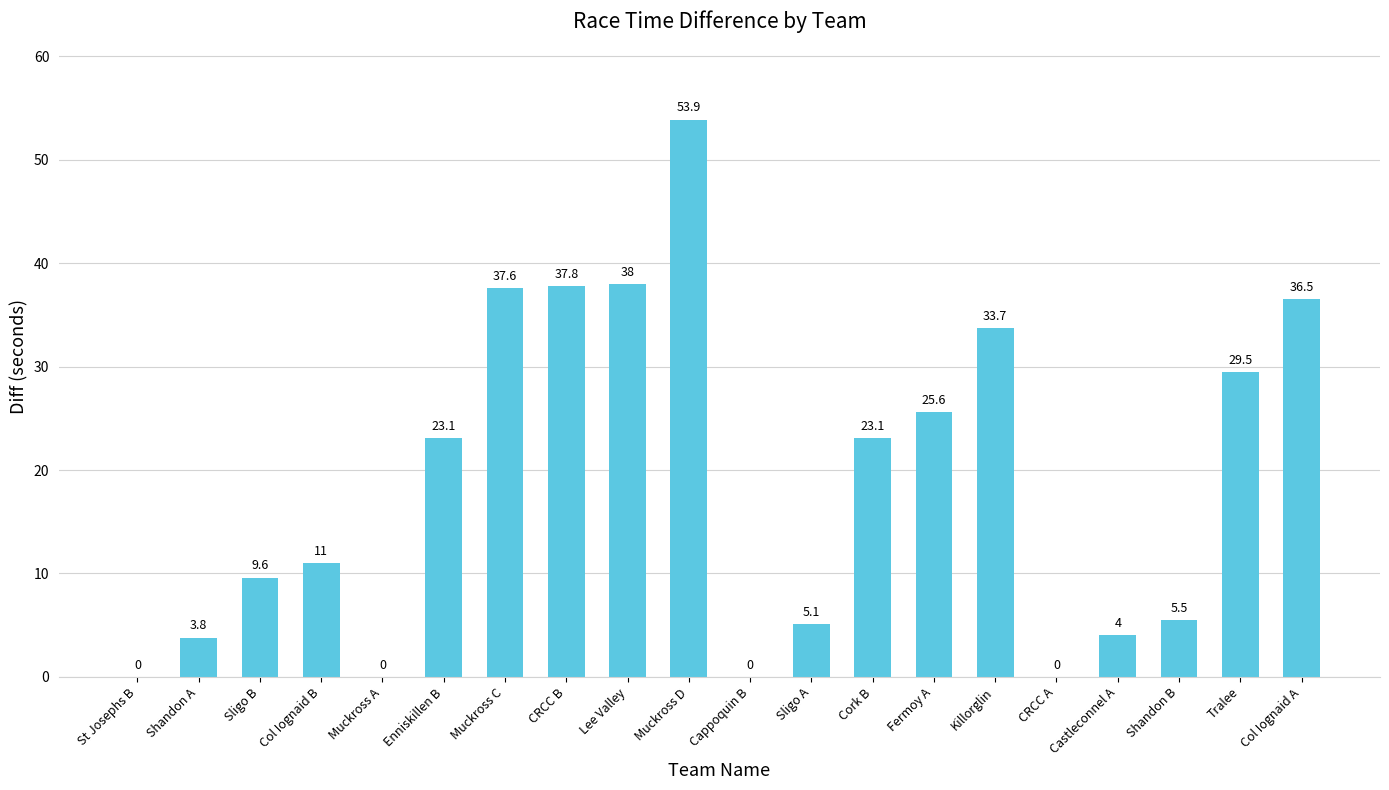

Which category has the highest value across all series?

Muckross D